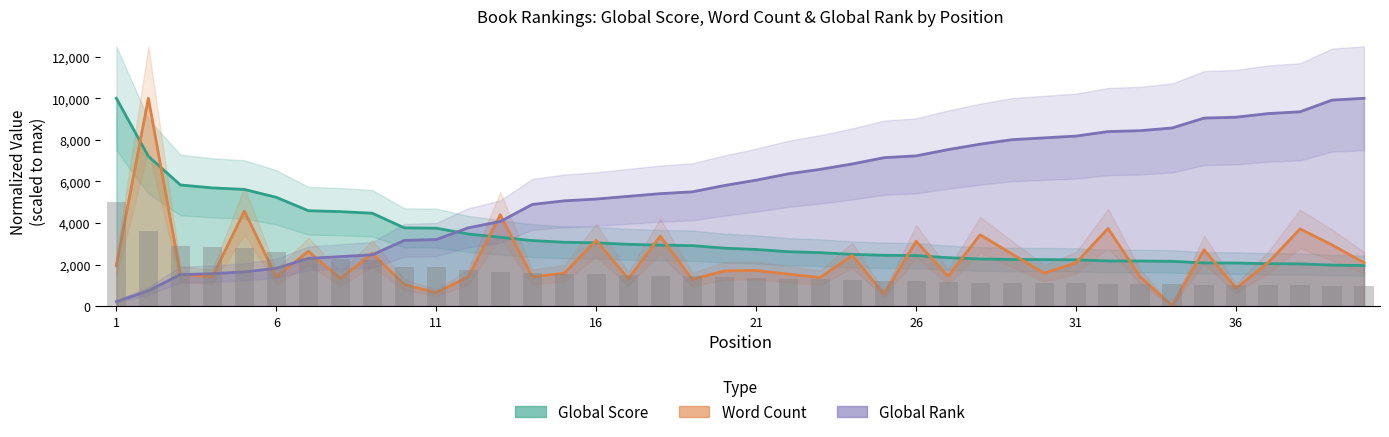

At which label is Global Rank closest to 5108?

15